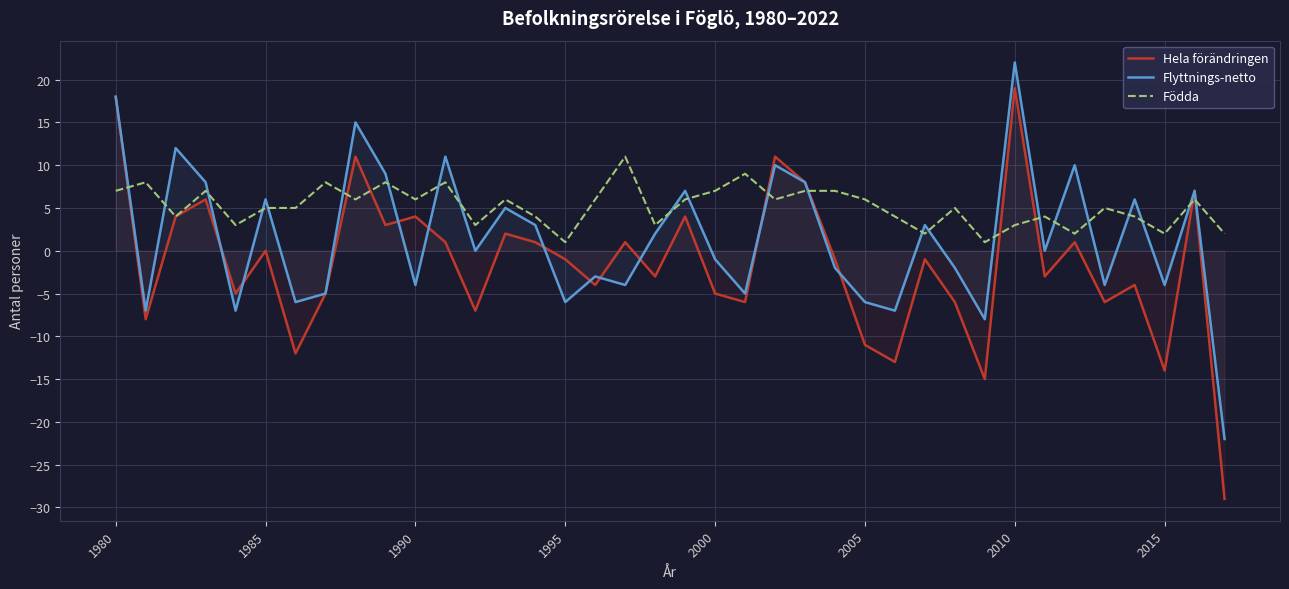

Is it true that Födda equals 1 at 2000?

False